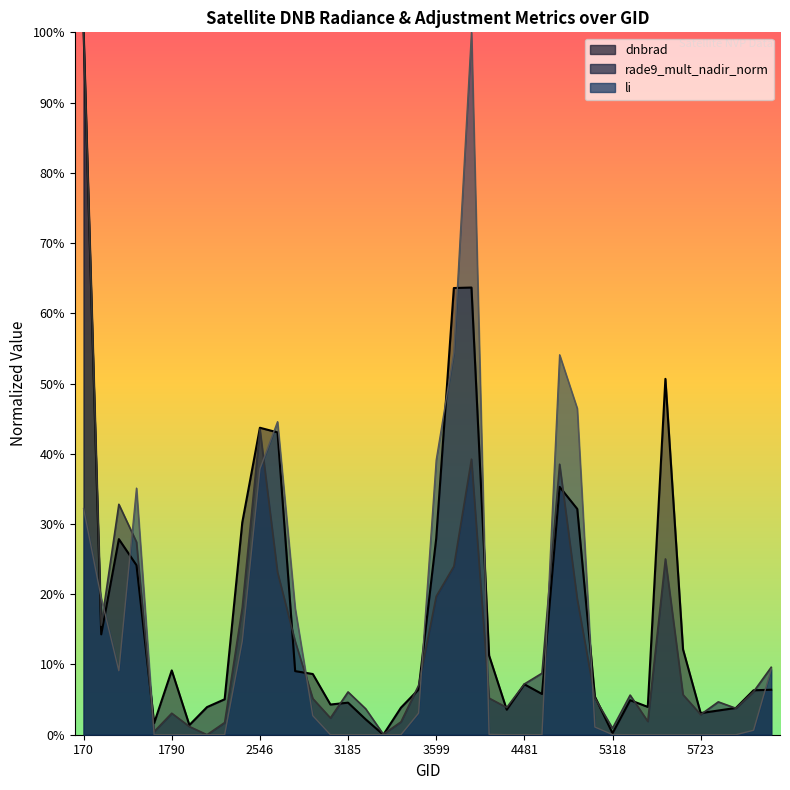

True or false: dnbrad has more than 1 interior local peaks.

True